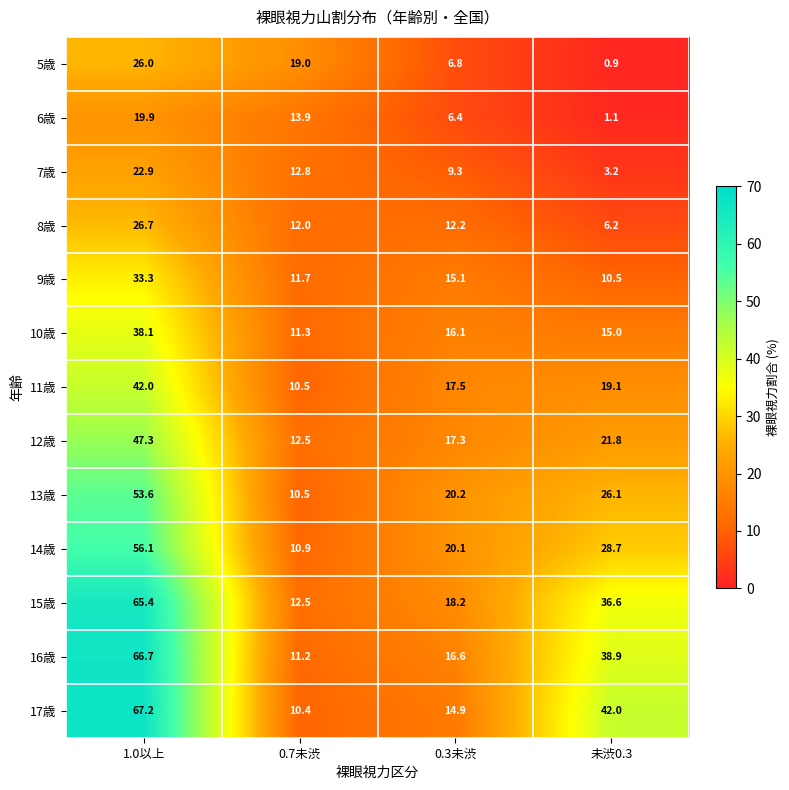

Which series has the largest total across all categories?

17歳